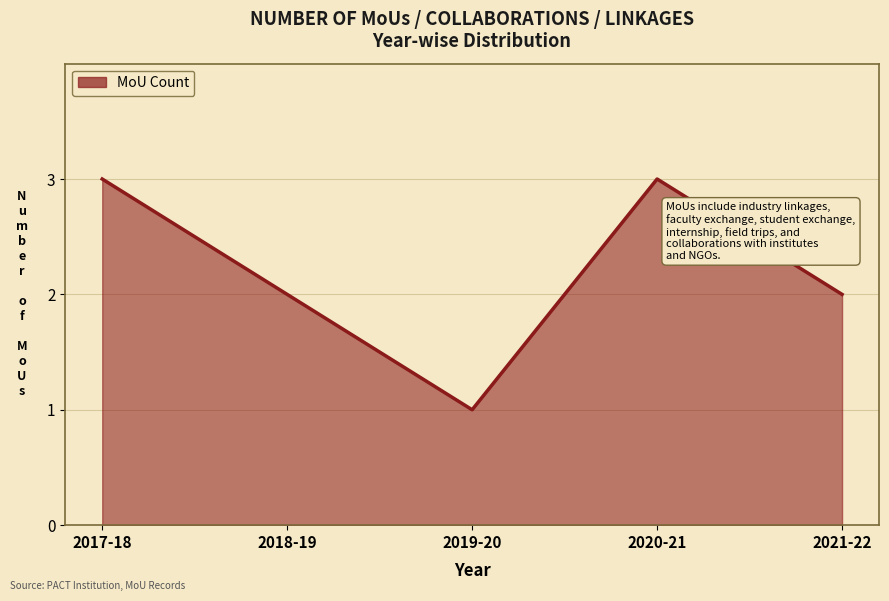

The value at 2018-19 is 2. True or false?

True